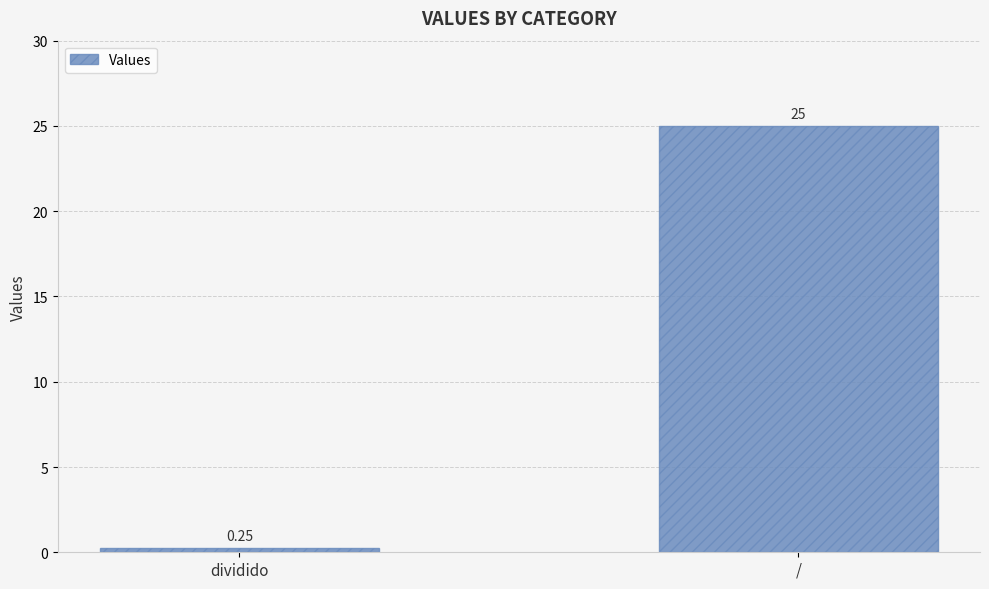

Which category has the highest value across all series?

/